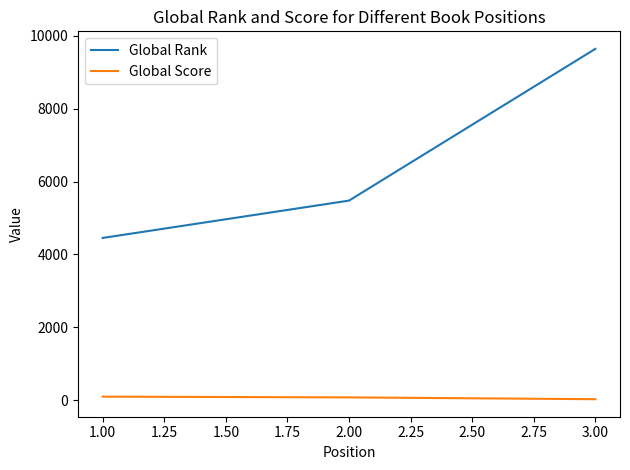

Which series has the largest total across all categories?

Global Rank